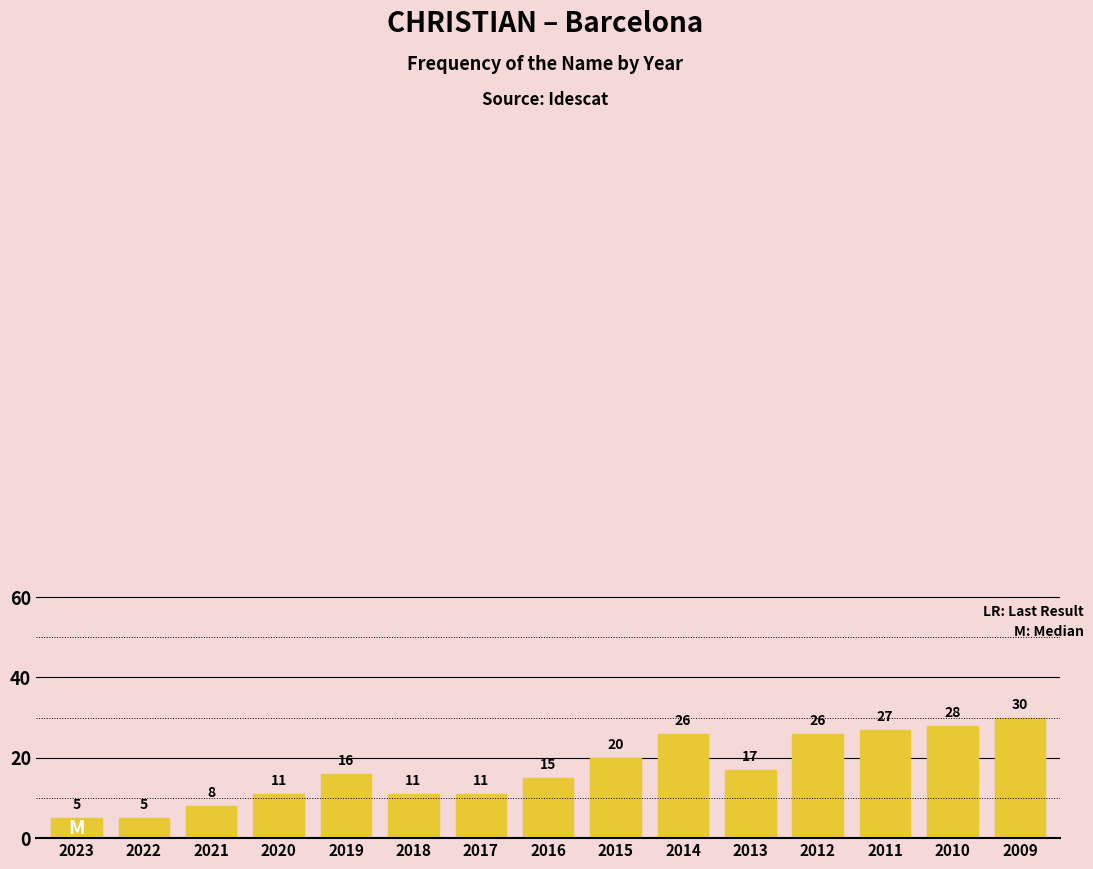

Between 2018 and 2009, which is larger?

2009